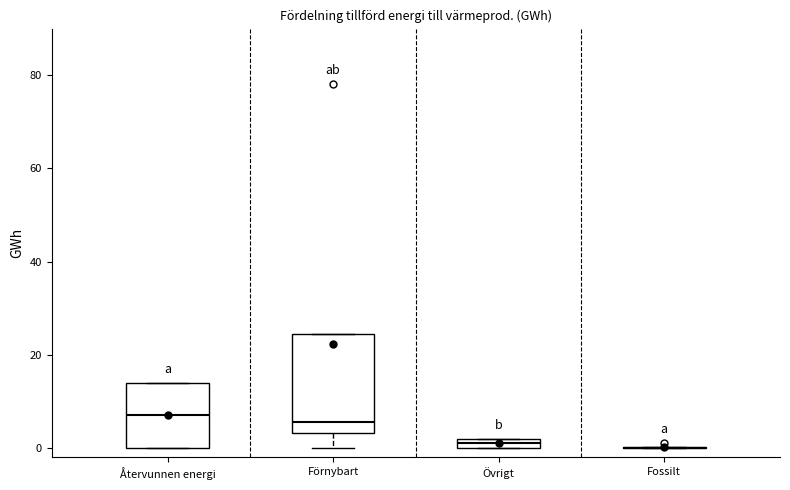

Where is the lower edge of the box for Återvunnen energi on the y-axis? The values are not printed on the chart, so give them approximately, as read against the axis.

0